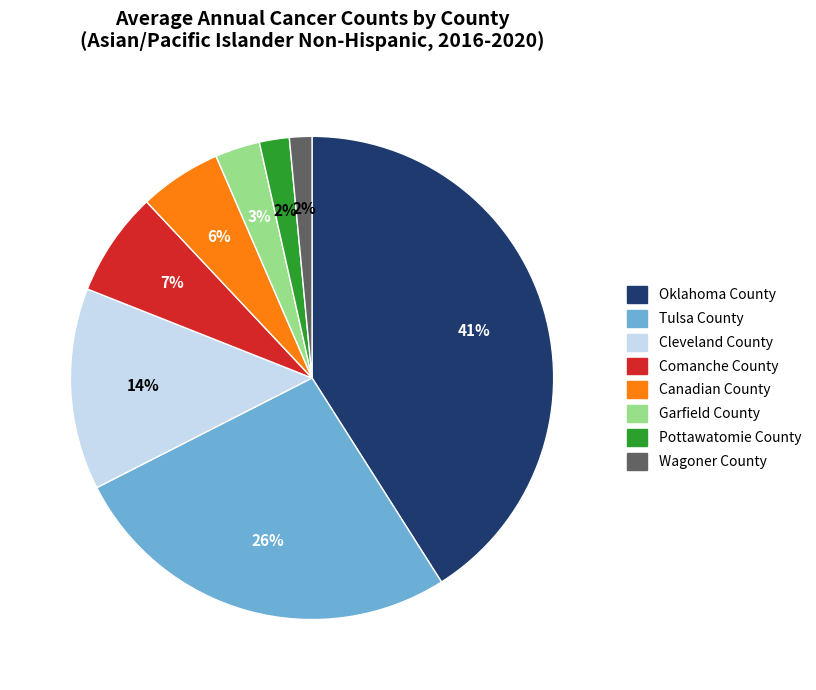

Count the number of slices in the pie.

8